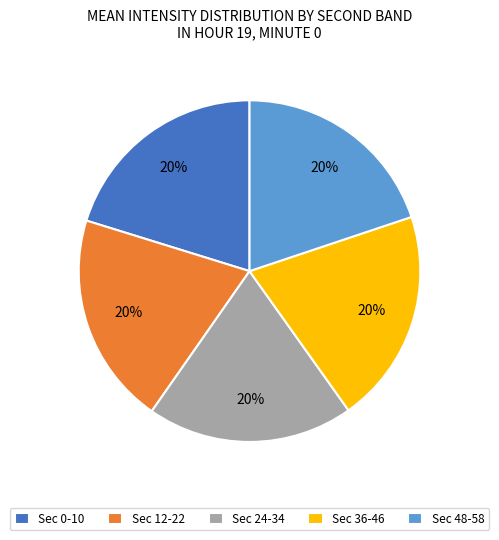

To the nearest percent, what is the average slice percentage?

20%